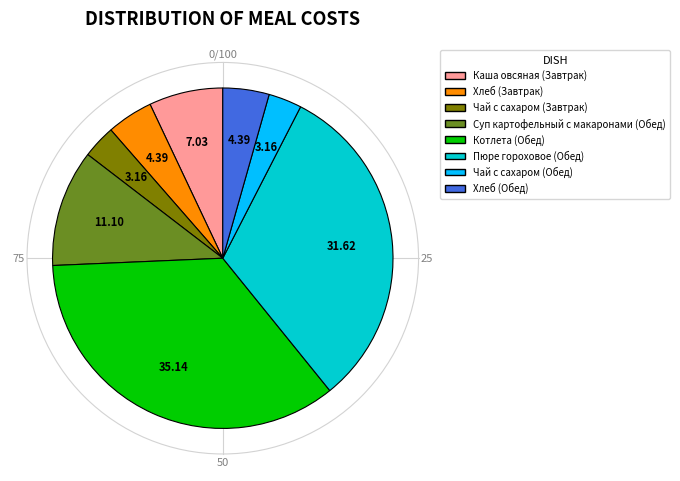

Do Каша овсяная (Завтрак) and Пюре гороховое (Обед) together represent more than half of the pie?

No